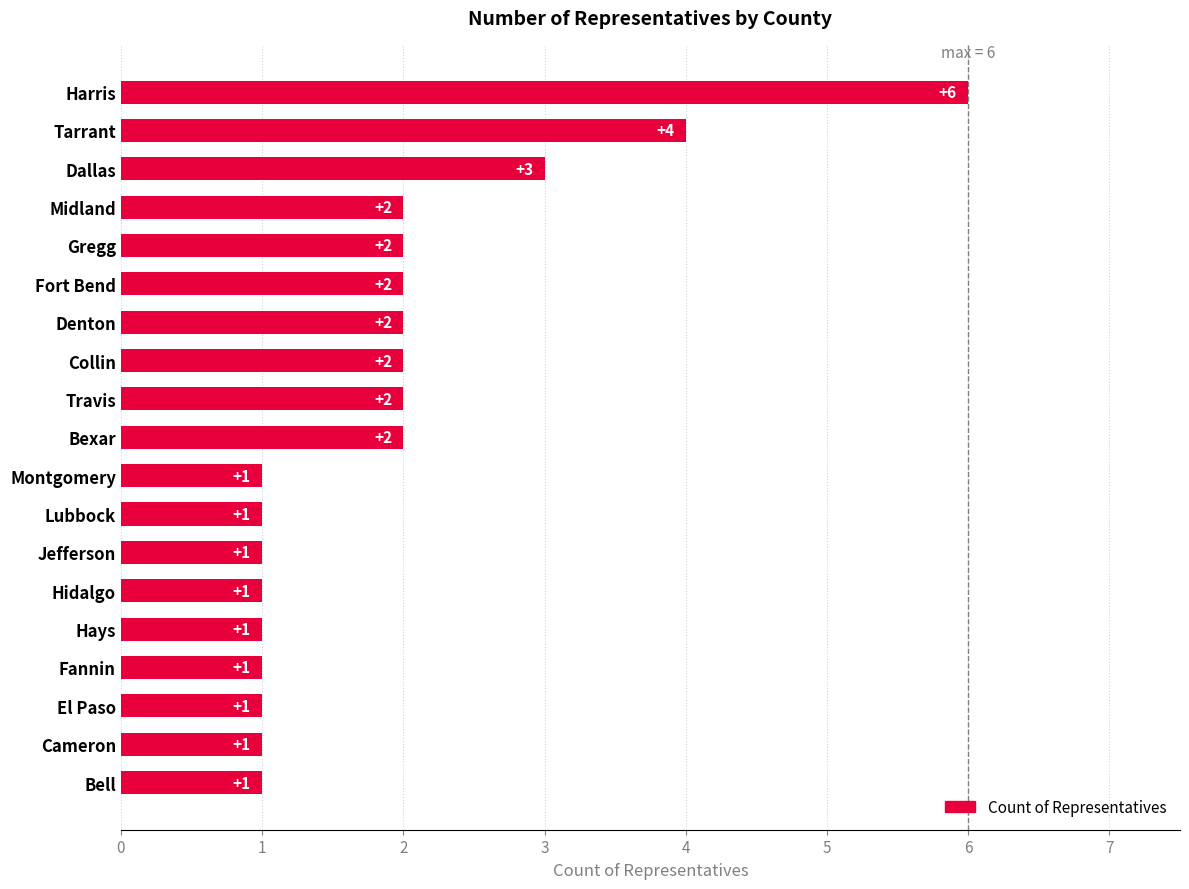

Where is the data nearest to the value 3?

Dallas